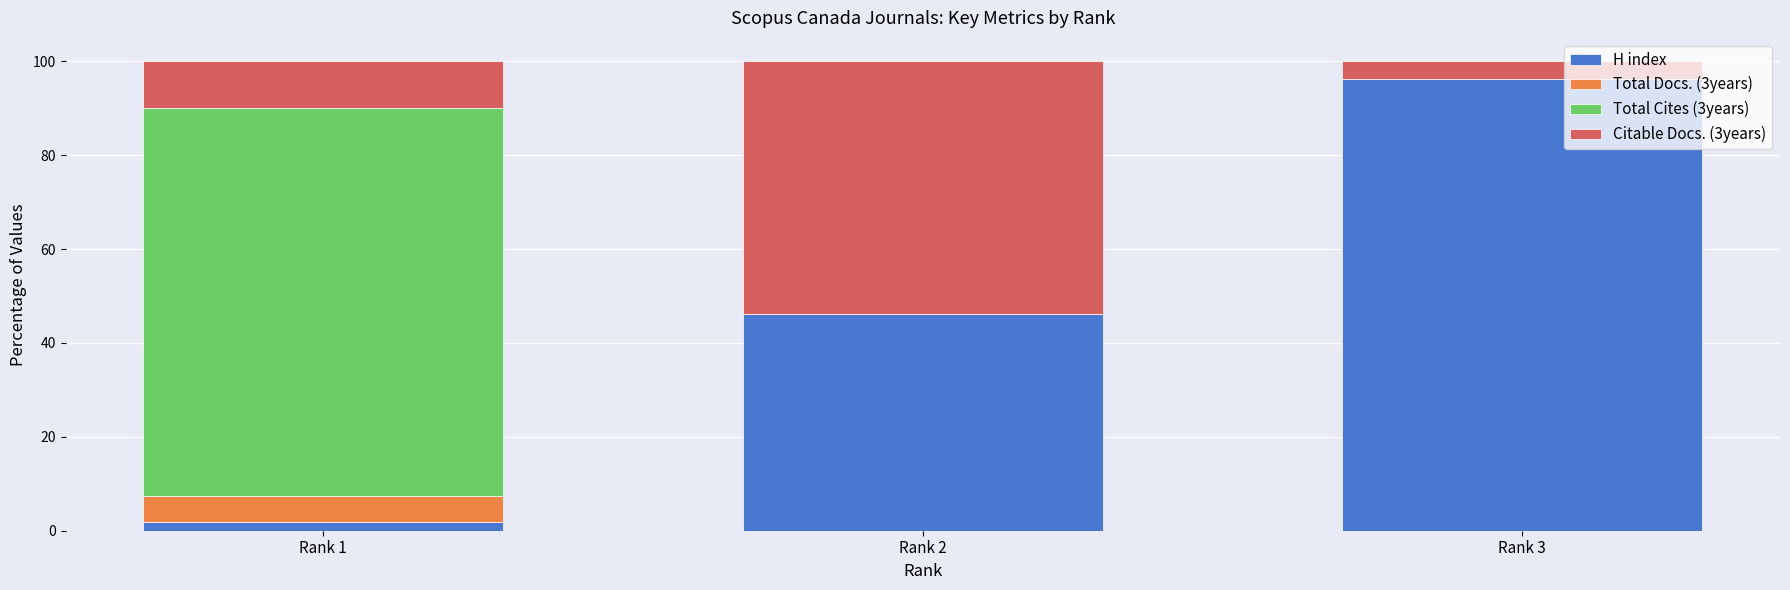

What is the total value across all series at Rank 3?

100.0